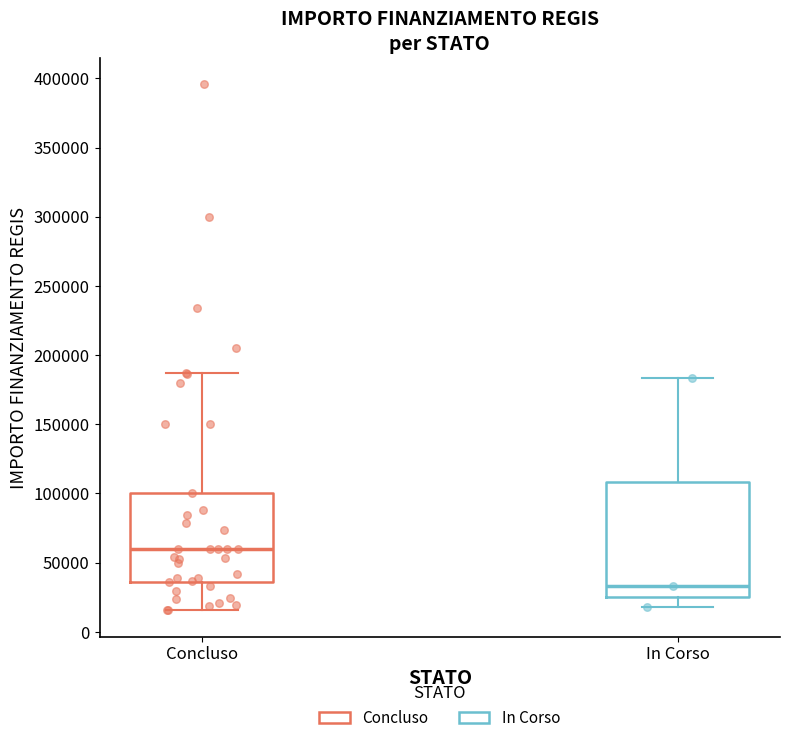

Reading left to right, read every box against the y-axis: the position of its median line, the range the box covers, and the ends of its whiskers. The values are not printed on the chart, so give them approximately, as read against the axis.

Concluso: median 60000, box 35000 to 100000, whiskers 15000 to 185000
In Corso: median 35000, box 25000 to 110000, whiskers 20000 to 185000